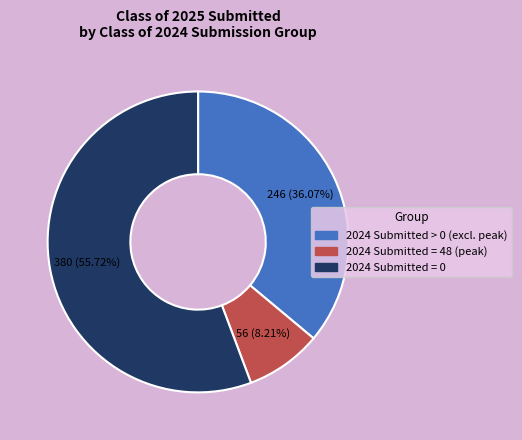

Is there a majority slice in this chart?

Yes